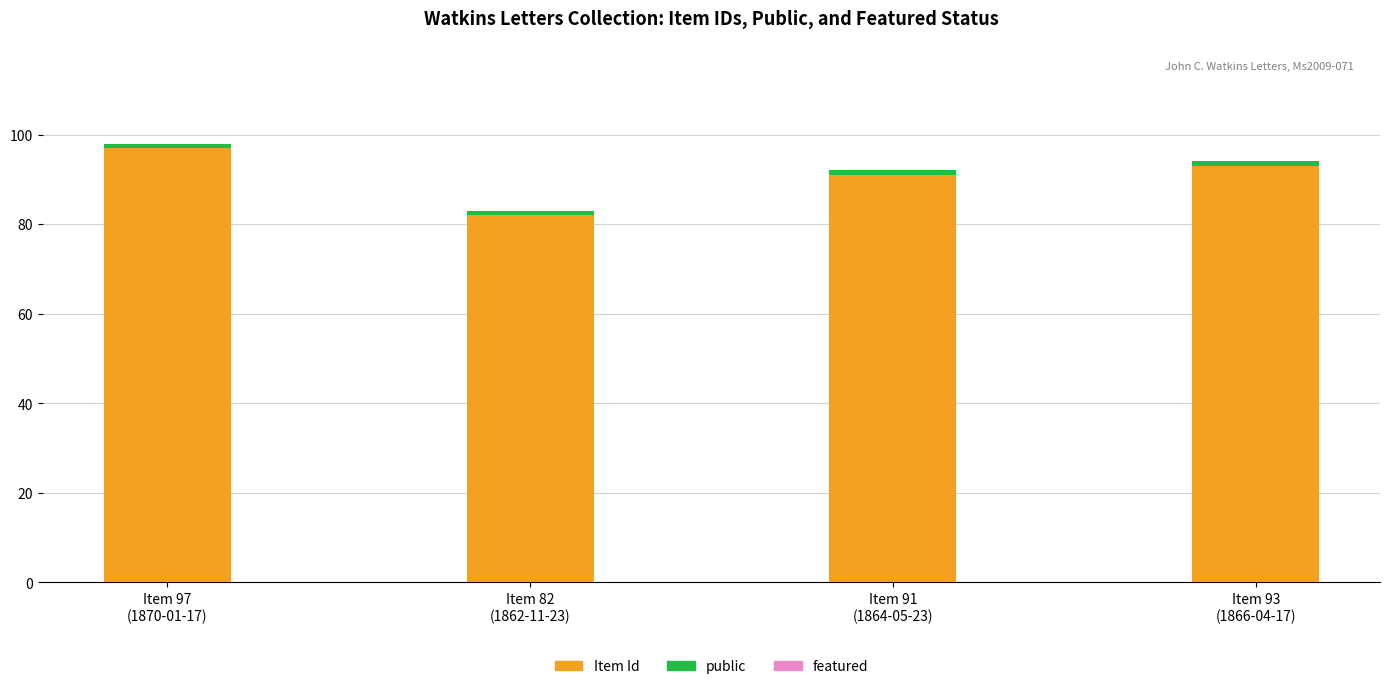

What is the average value of the Item Id series?

91